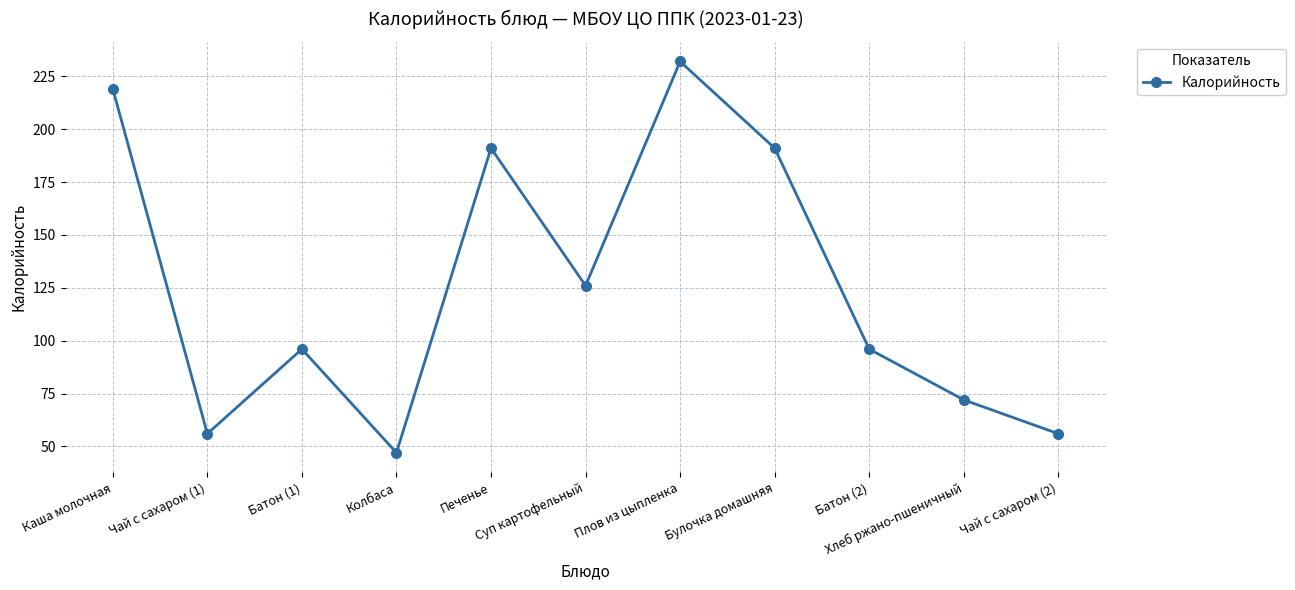

What is the sum of the values at Чай с сахаром (1) and Колбаса?

103